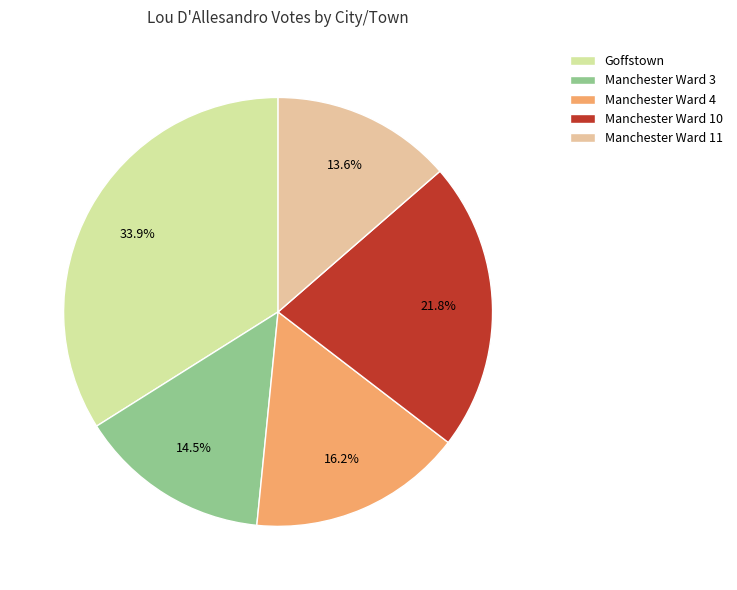

What percentage do Manchester Ward 10 and Manchester Ward 3 together represent?

36.3%